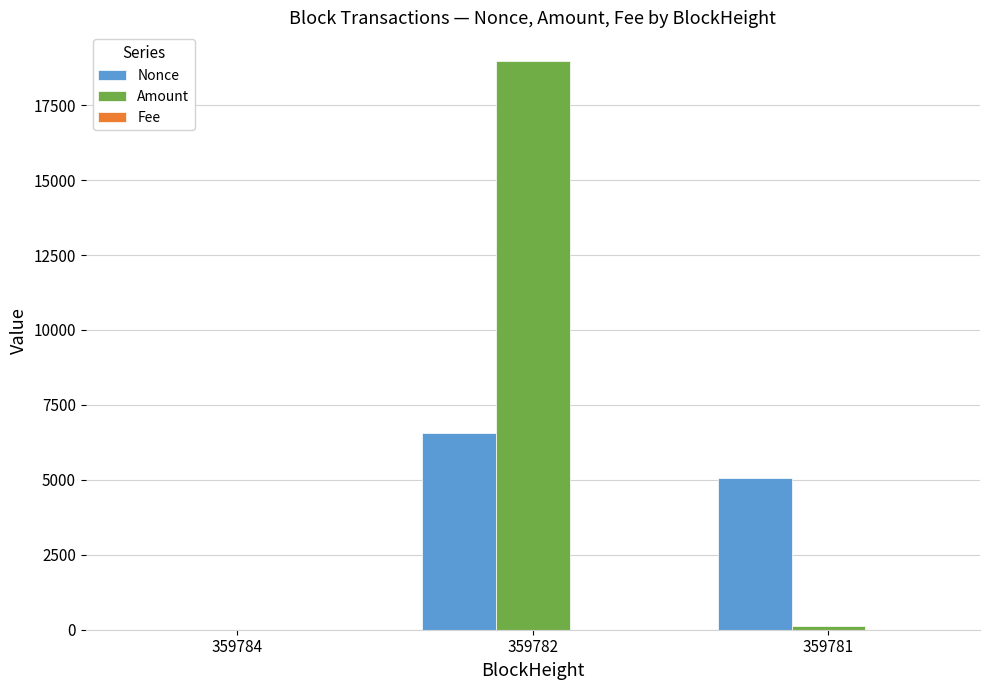

Which series changed the most between 359784 and 359782?

Amount